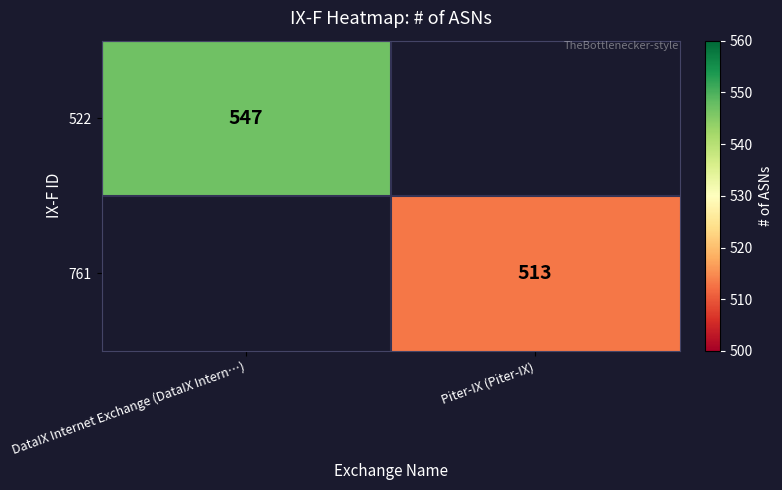

At how many categories does at least one series exceed 527?

1